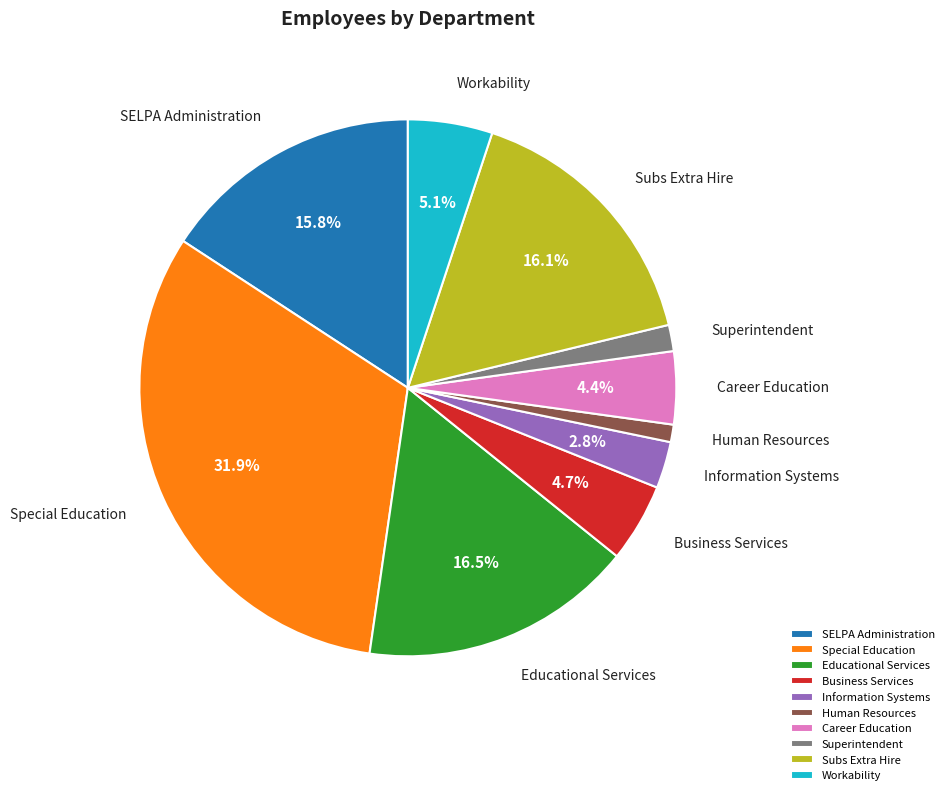

Which slice is the smallest?

Human Resources